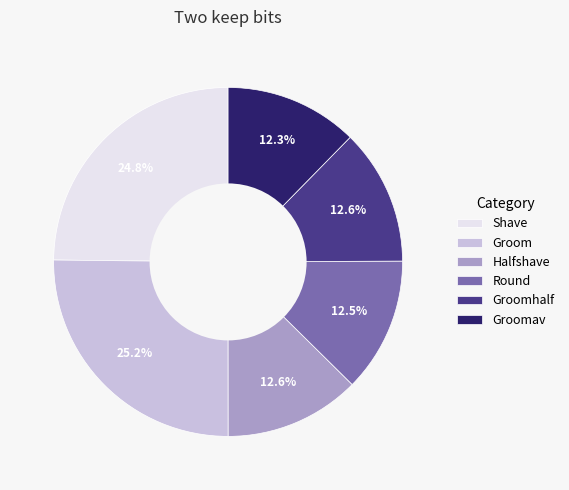

To the nearest percent, what portion does Groomav represent?

12%